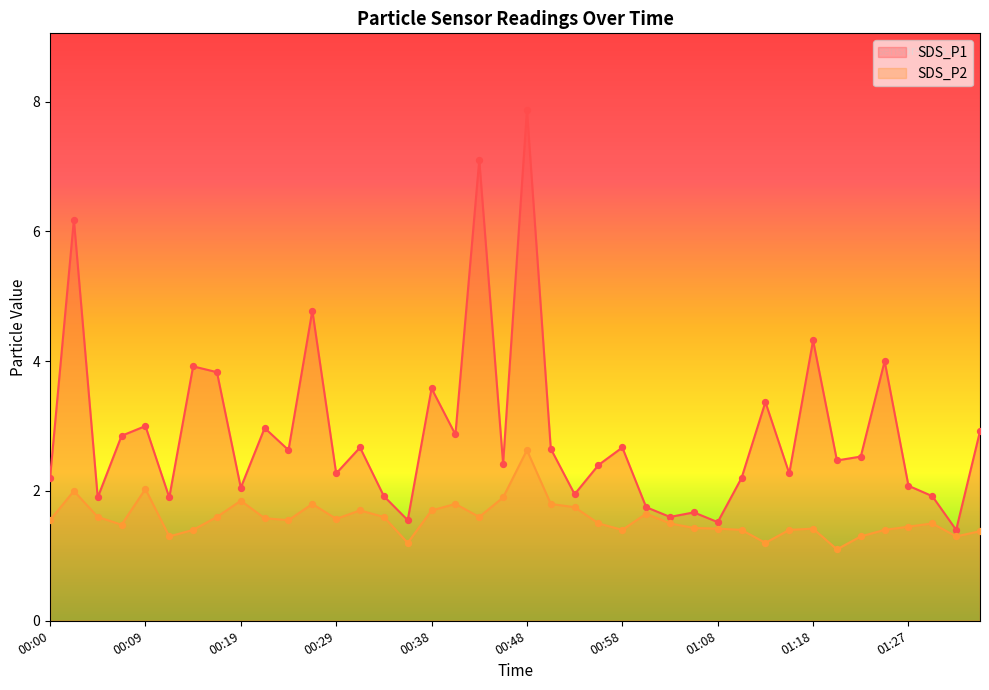

At how many categories does at least one series exceed 2?

29